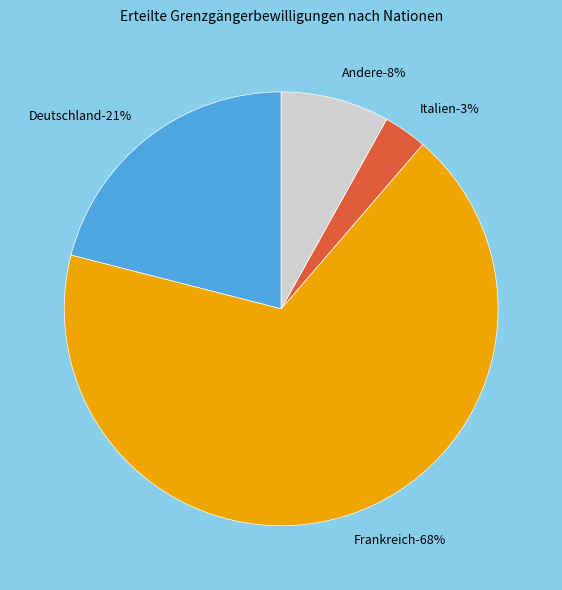

The Rumänien slice represents 13% of the pie. True or false?

False